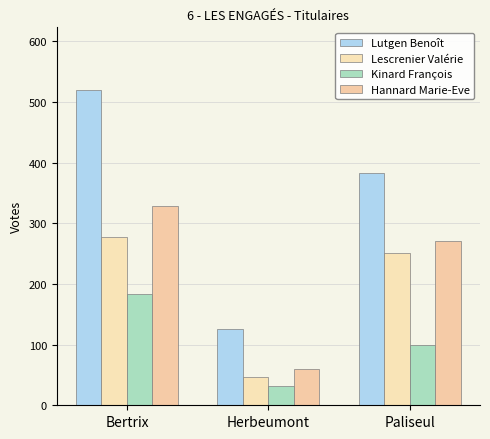

At Herbeumont, list the series in order from largest to smallest.

Lutgen Benoît, Hannard Marie-Eve, Lescrenier Valérie, Kinard François